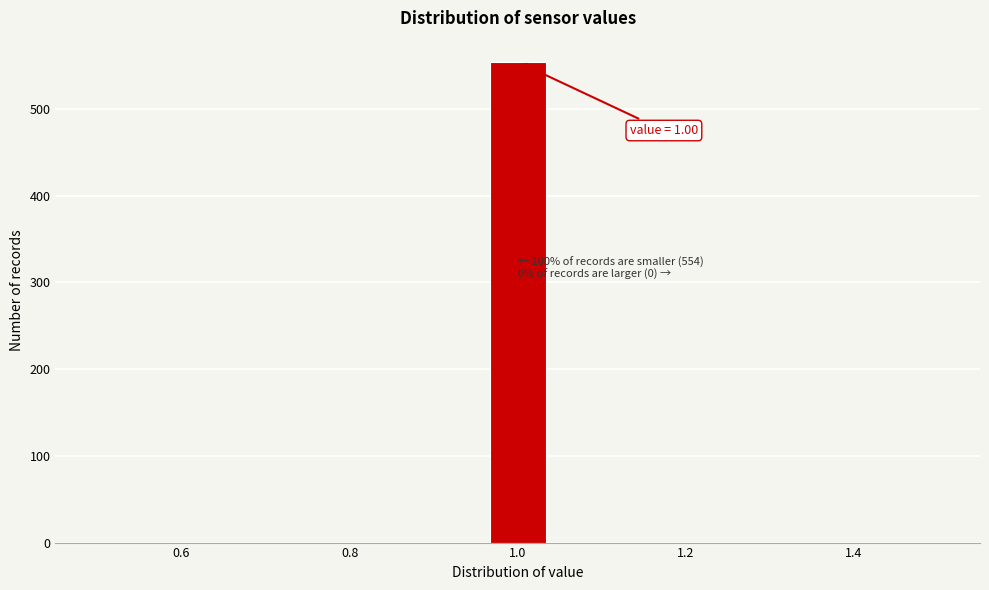

Read against the x-axis, roughly where is the centre of the tallest bar?

1.00